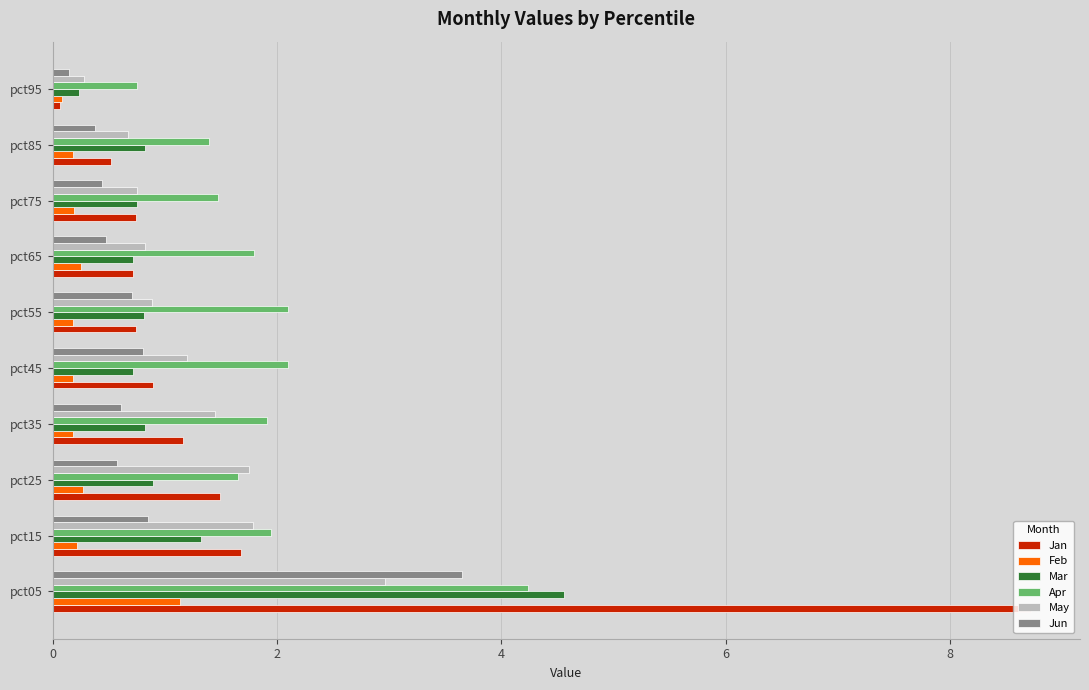

The May series shows 1.2 at pct75. True or false?

False